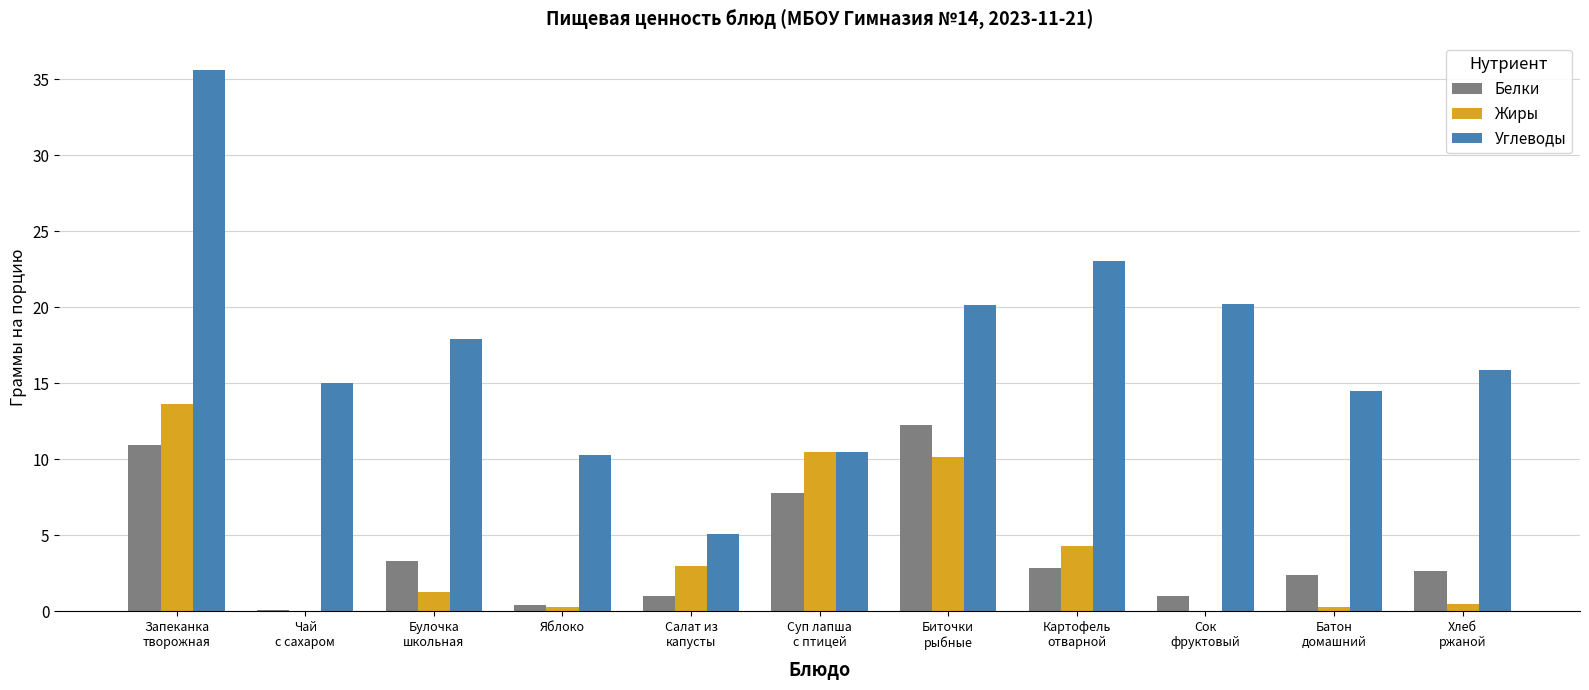

What is the sum of all Белки values?

44.6